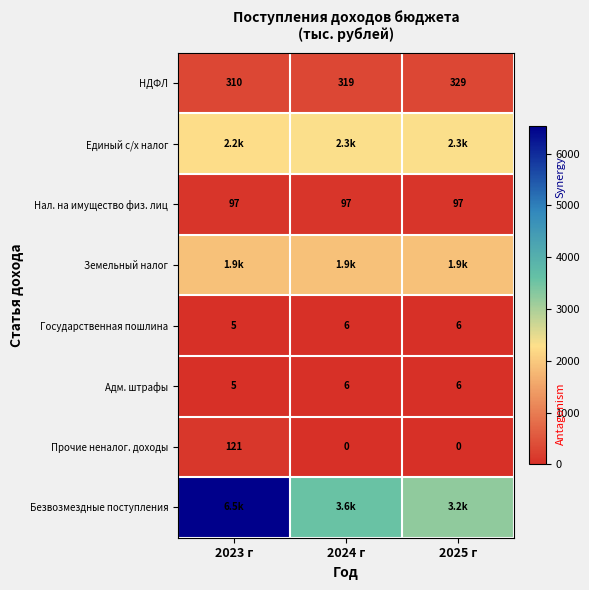

Between 2024 г and 2025 г, which is larger?

2025 г